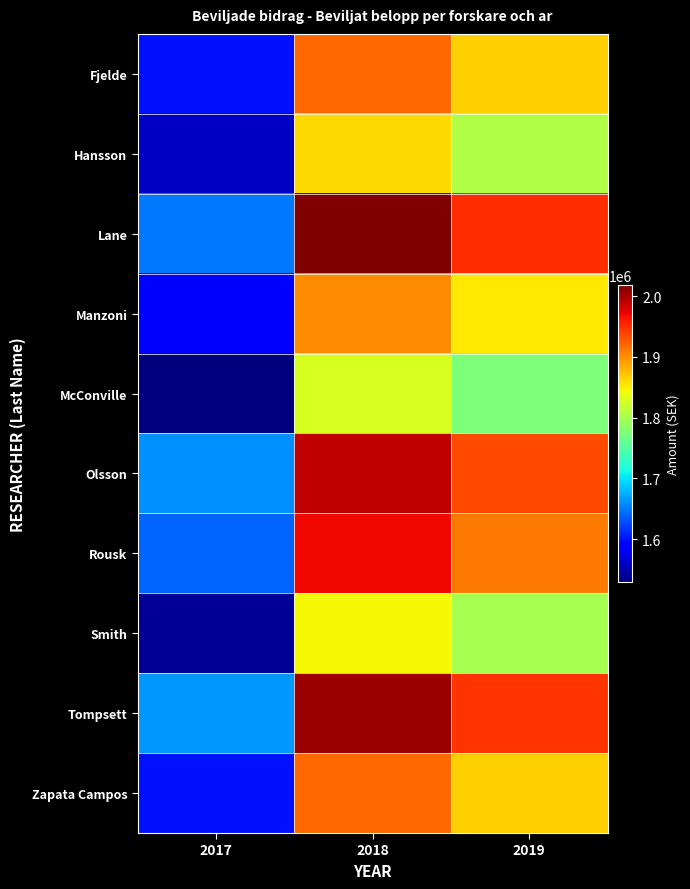

Reading left to right, extract all data points from this chart.

Fjelde: 2017=1600000	2018=1920000	2019=1866000
Hansson: 2017=1560000	2018=1860000	2019=1806000
Lane: 2017=1650000	2018=2018000	2019=1950000
Manzoni: 2017=1590000	2018=1900000	2019=1854000
McConville: 2017=1530000	2018=1828000	2019=1775000
Olsson: 2017=1660000	2018=1990000	2019=1935000
Rousk: 2017=1640000	2018=1970000	2019=1911000
Smith: 2017=1540000	2018=1845000	2019=1800000
Tompsett: 2017=1665000	2018=2005000	2019=1946000
Zapata Campos: 2017=1600000	2018=1920000	2019=1866000